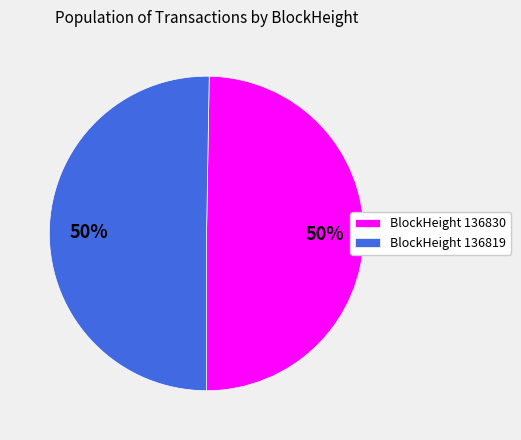

True or false: BlockHeight 136819 accounts for 56% of the total.

False